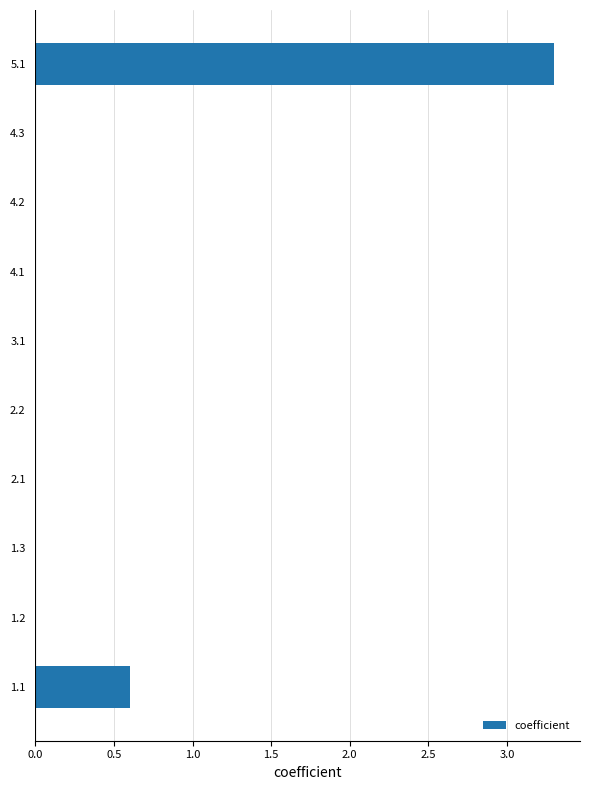

What is the average value?

0.4